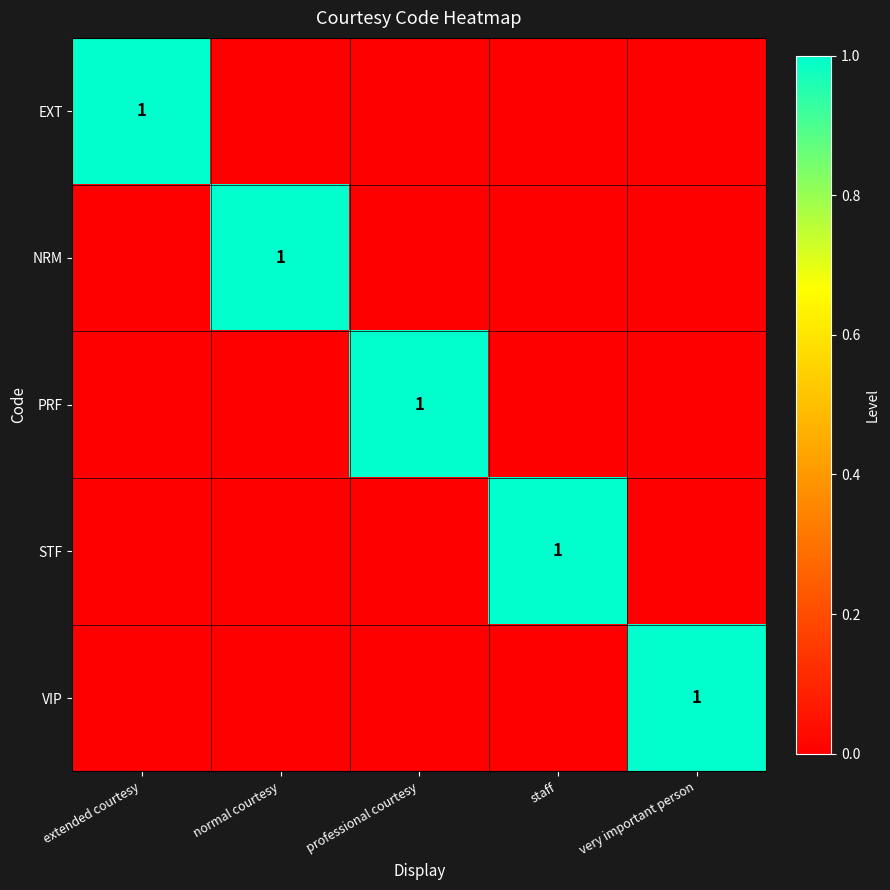

The value of NRM at normal courtesy is 2. True or false?

False